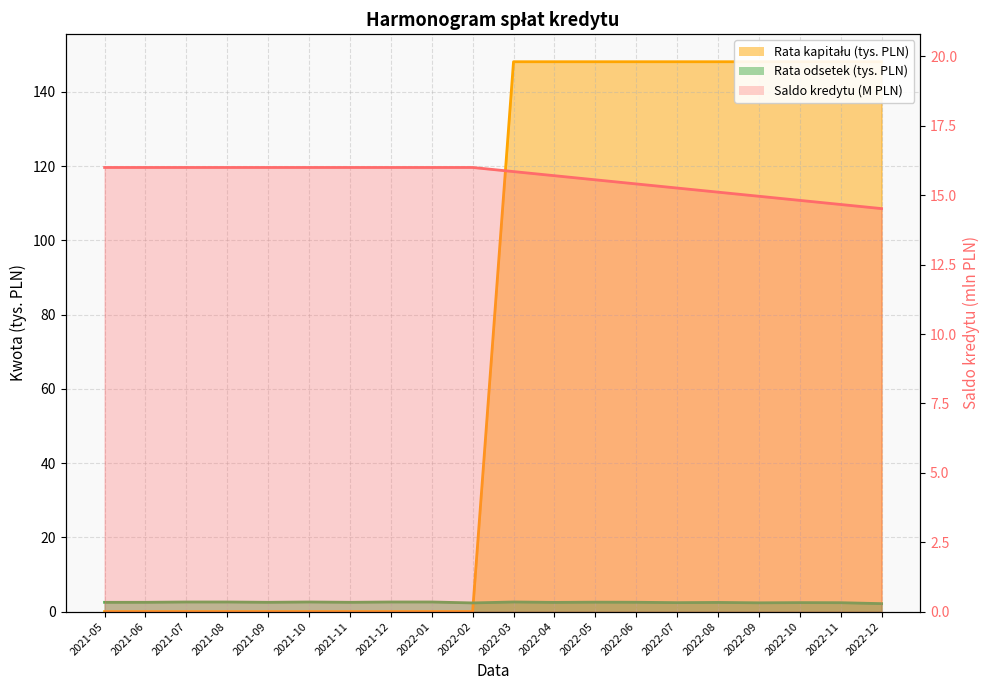

True or false: Saldo kredytu and Rata odsetek cross at least once.

False